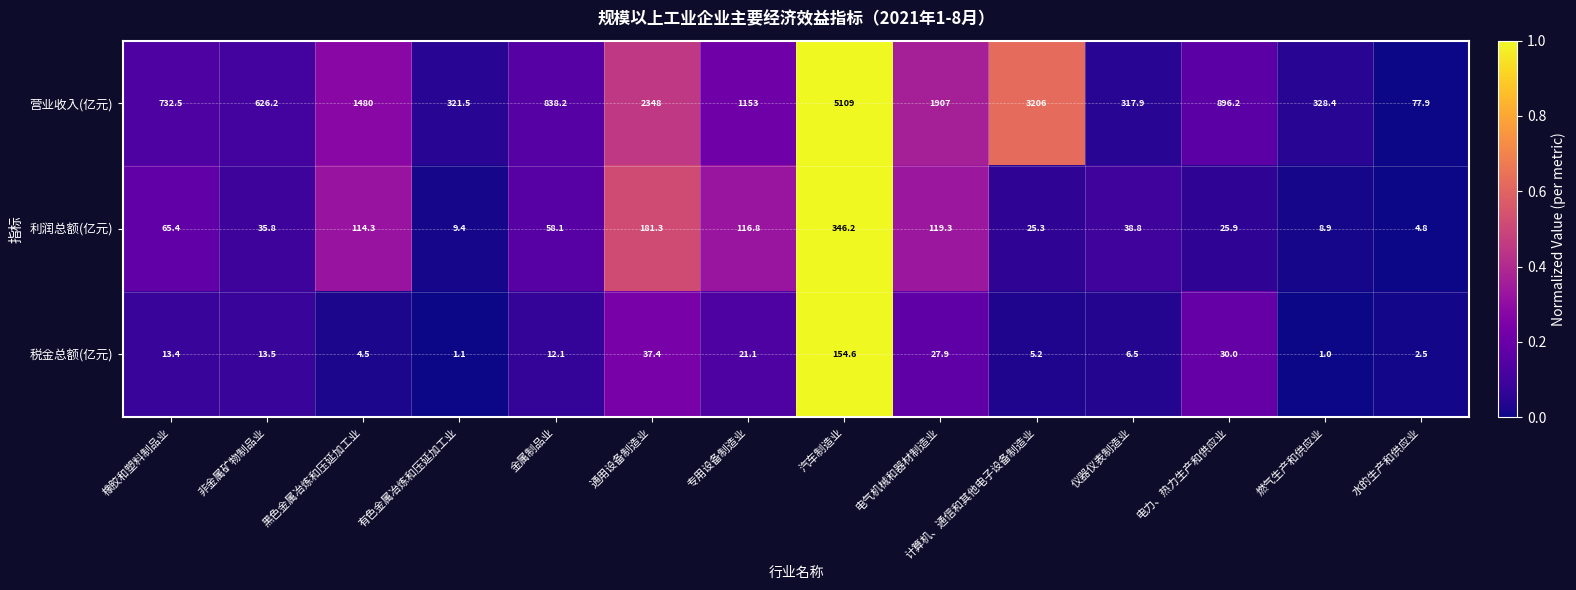

What is the difference between the maximum and minimum values in the 税金总额(亿元) series?

153.6